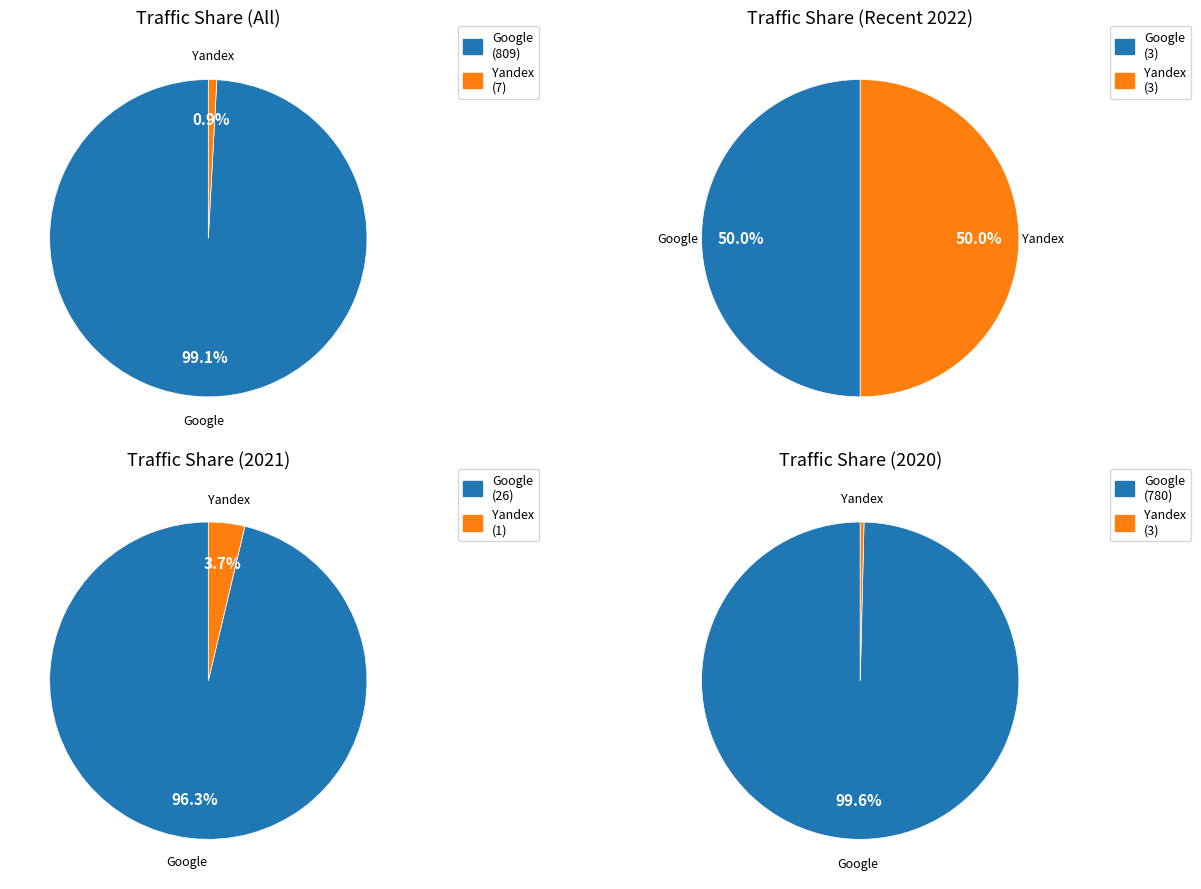

Which series has the largest range (max minus min)?

Google